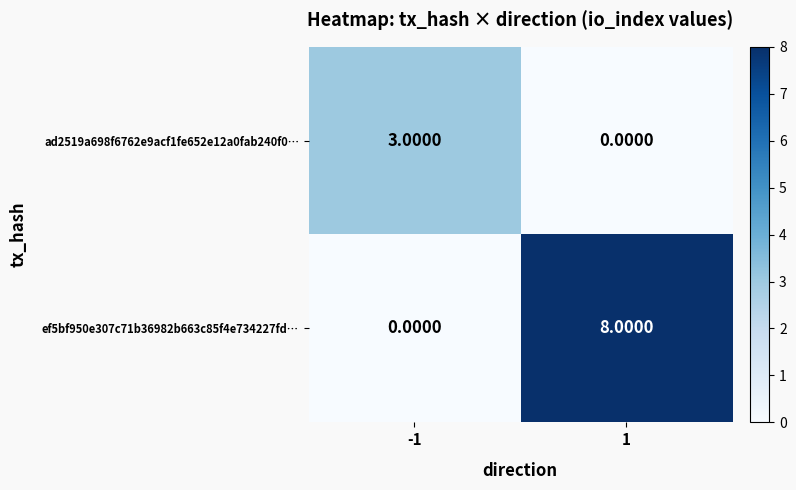

Rank the categories by ef5bf950e307c71b36982b663c85f4e734227fd… value from lowest to highest.

-1, 1